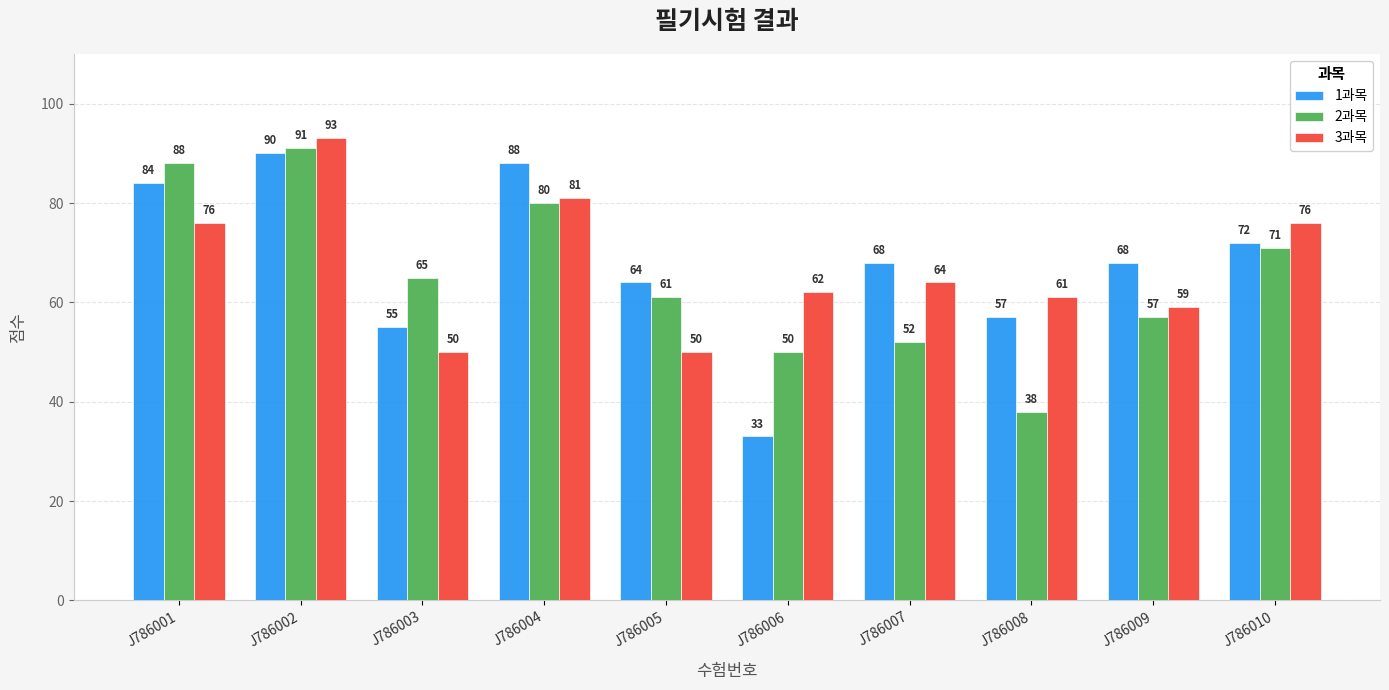

Is the value of 1과목 at J786001 greater than the value of 3과목 at J786008?

Yes